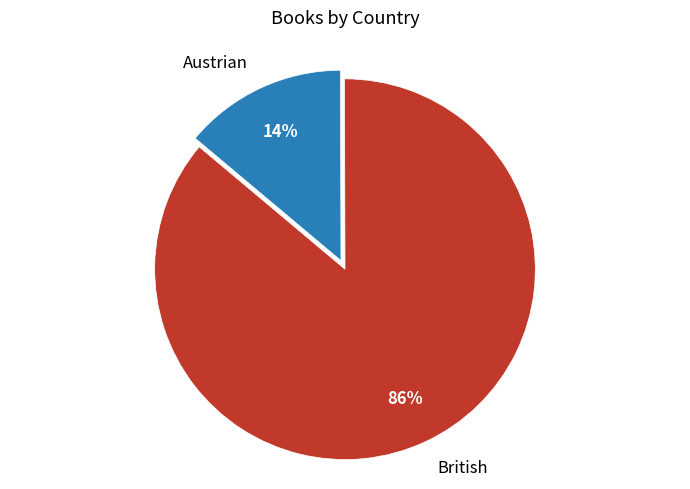

Combined, do British and Austrian account for over 50%?

Yes